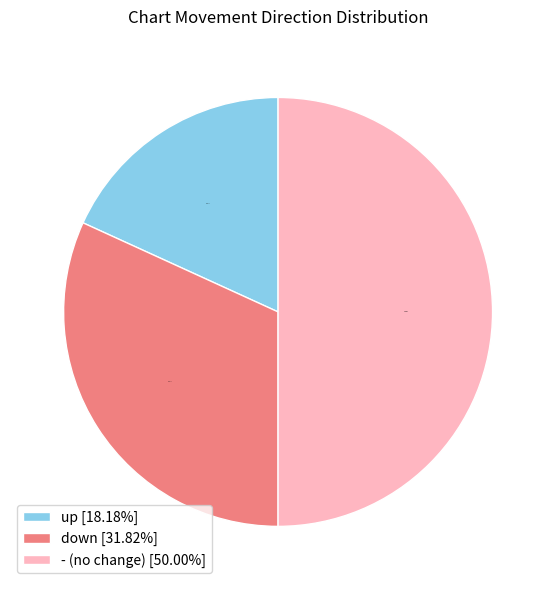

Which has a higher value, down or -?

-